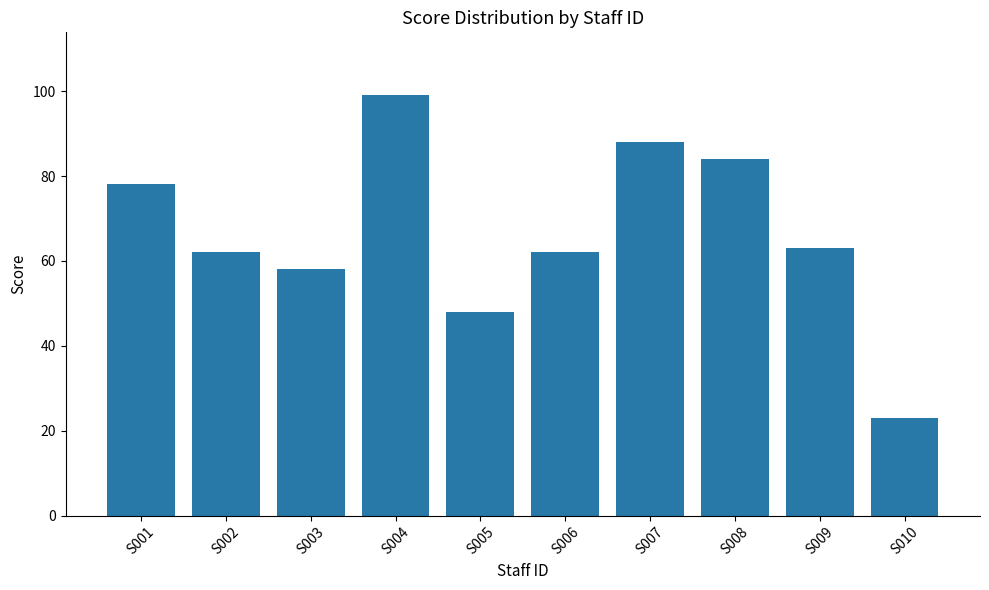

How many data points does each series have?

10